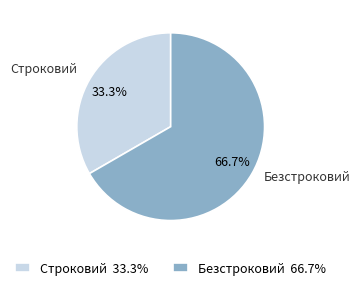

The Безстроковий slice represents 67% of the pie. True or false?

True